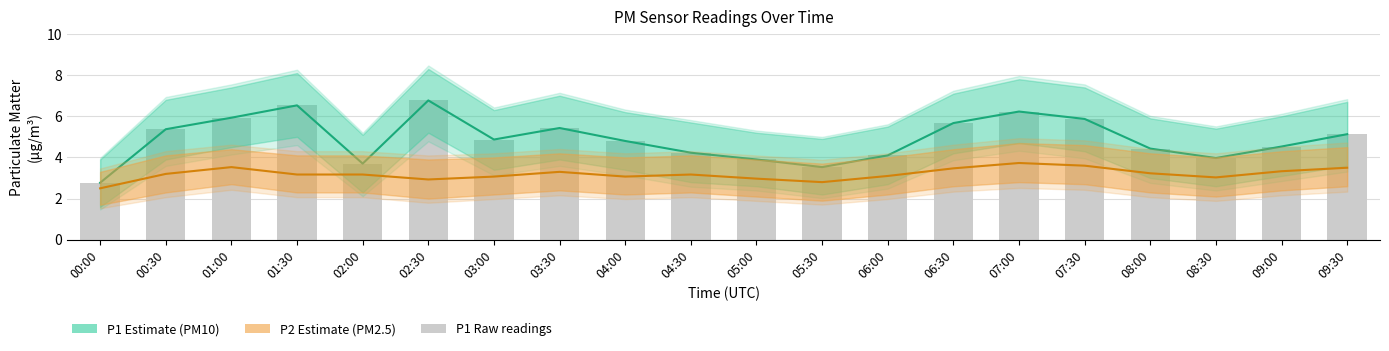

The value of P1 estimate at 08:30 is 2.2. True or false?

False